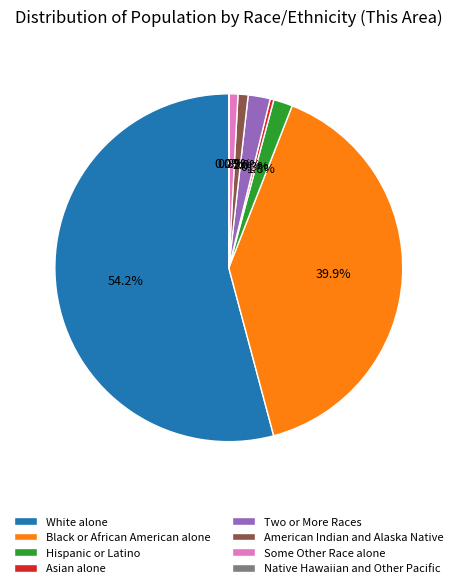

Which category has the biggest portion of the pie?

White alone